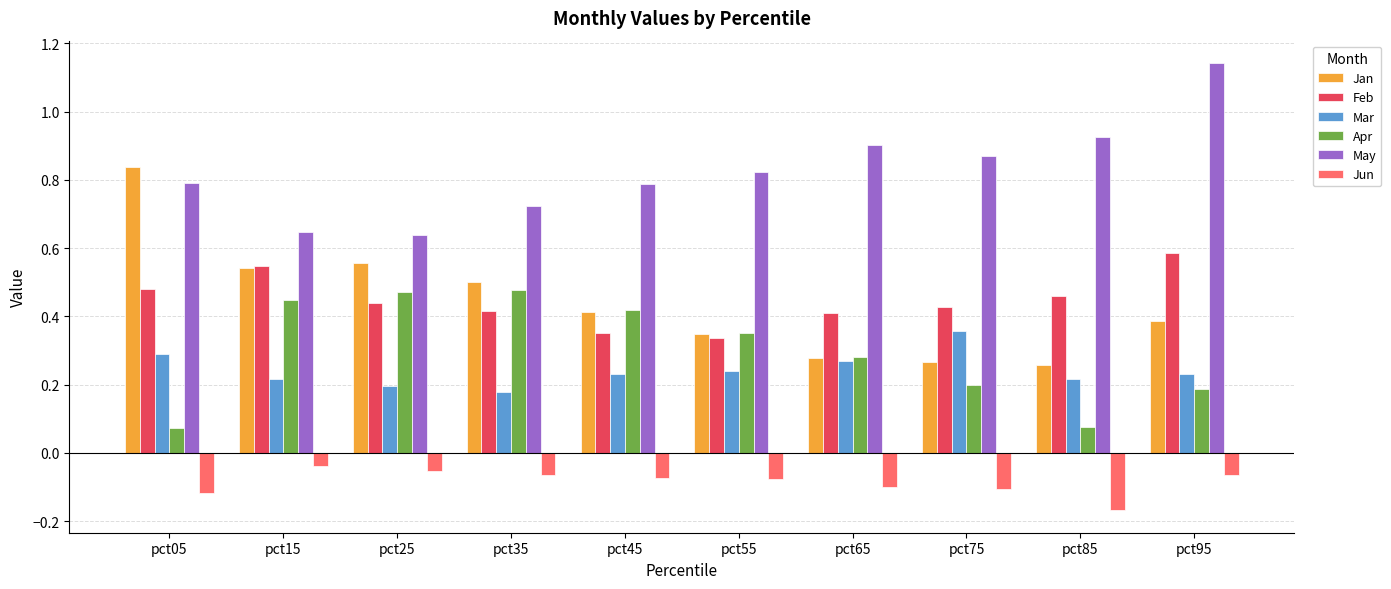

Count the number of data series in this chart.

6